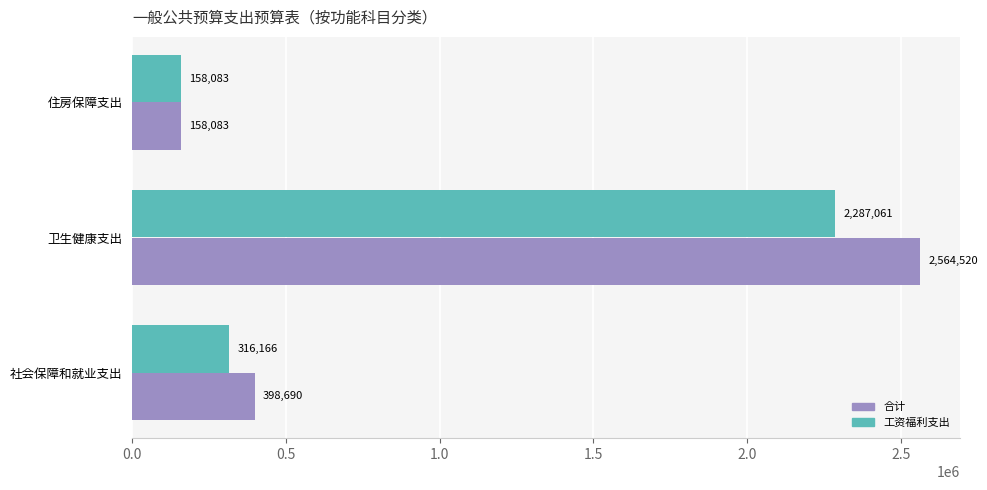

What is the difference between the maximum and minimum values in the 工资福利支出 series?

2128977.7